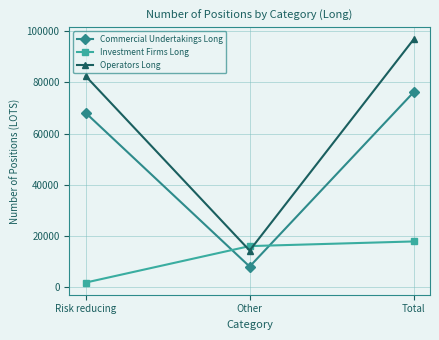

Count the number of categories in the chart.

3